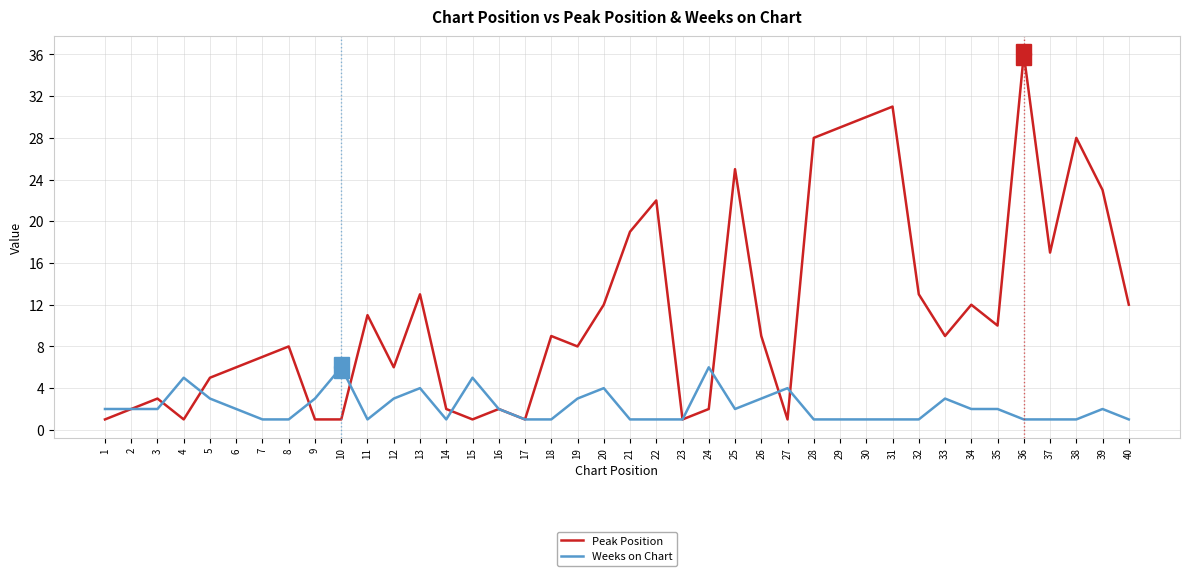

At which category is the sum across all series the highest?

36